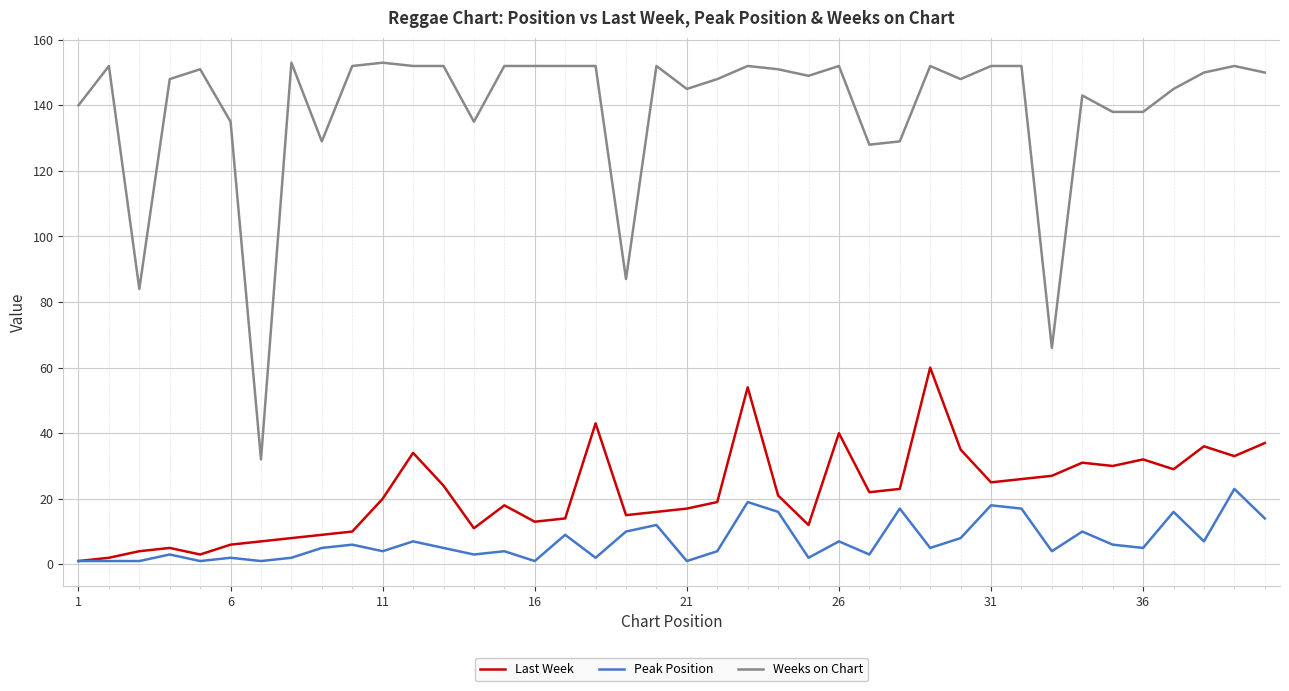

What is the difference between the second highest and minimum values in the Peak Position series?

18